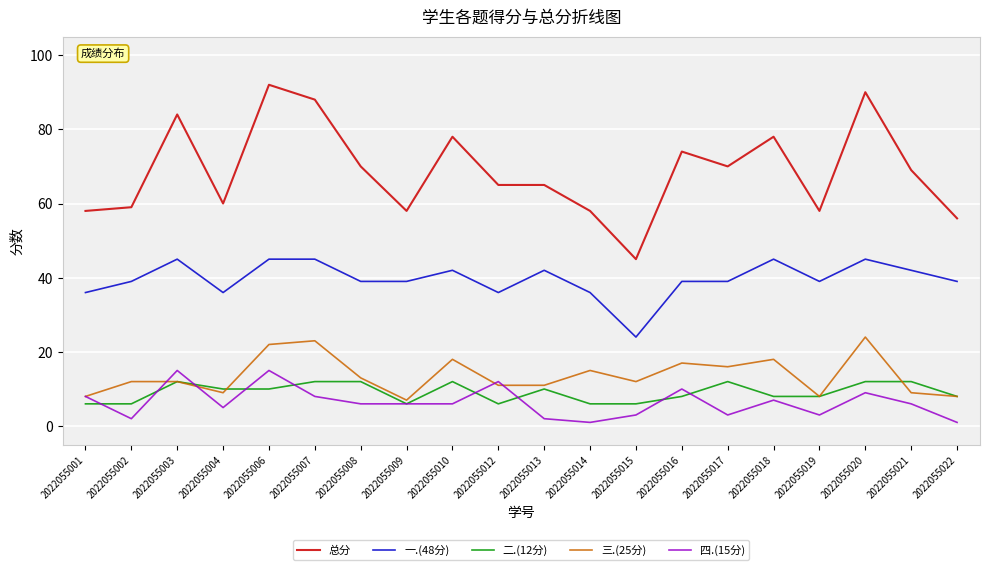

The value of 一.(48分) at 2022055003 is 45. True or false?

True